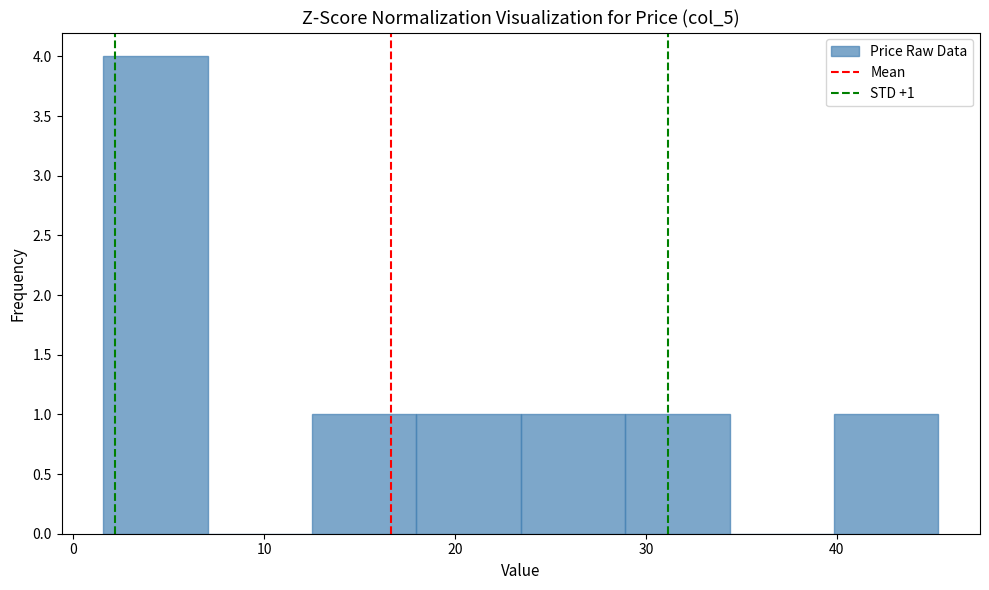

Which range on the x-axis has the tallest bar?

2 to 7